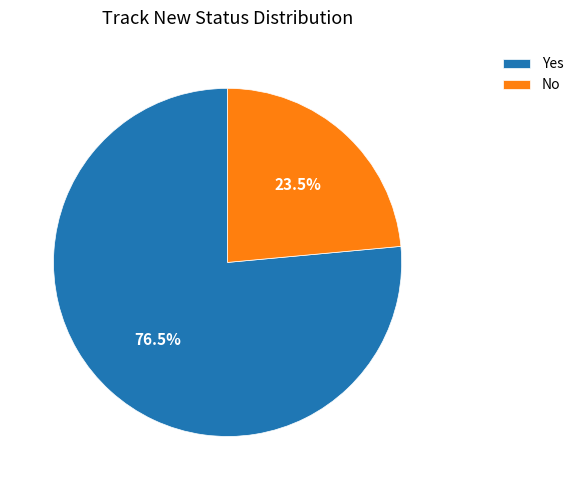

Which slice is the smallest?

No